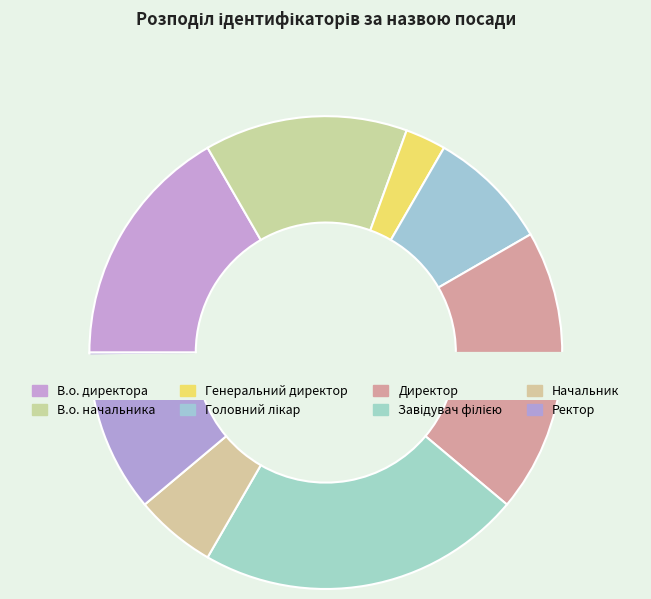

How much of the chart is everything except Генеральний директор?

97.2%